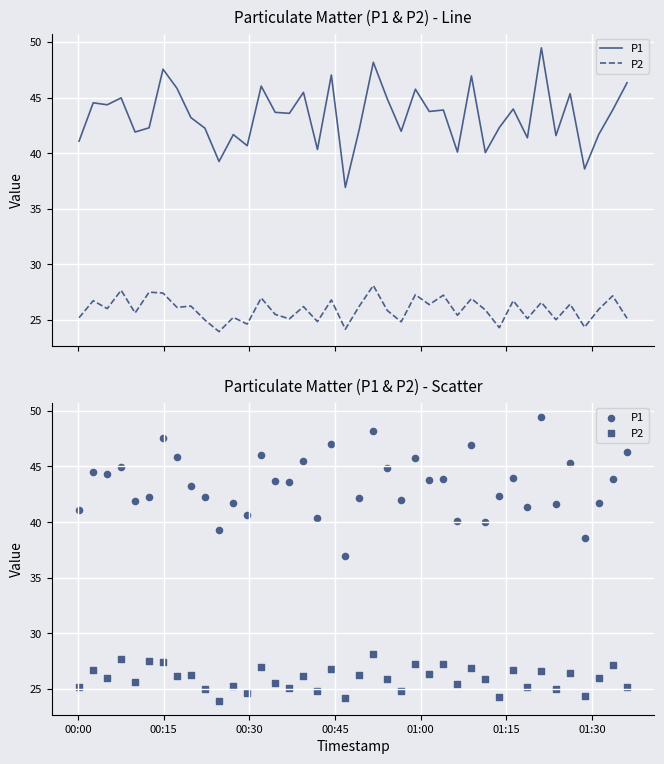

Which series contains the lowest Y value?

P2